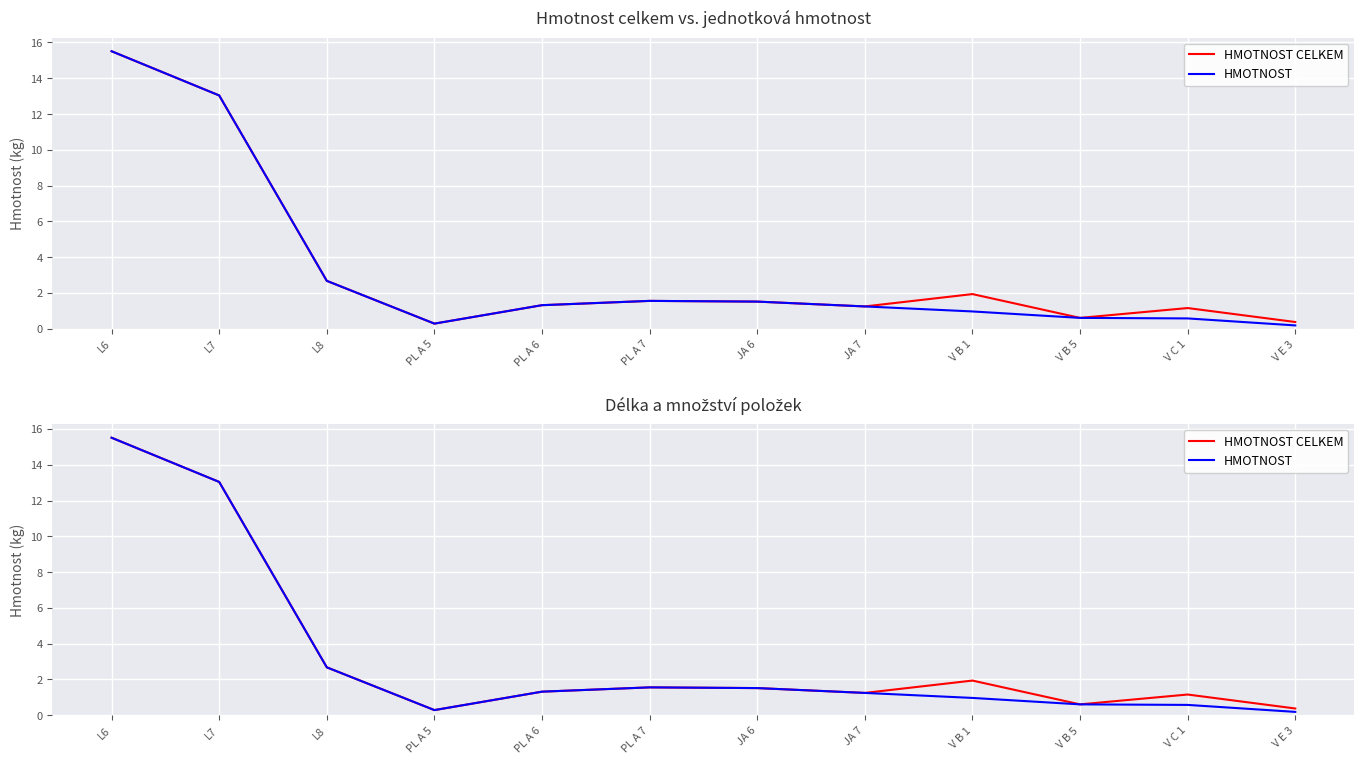

Which series changed the most between PL A 5 and V B 1?

HMOTNOST CELKEM